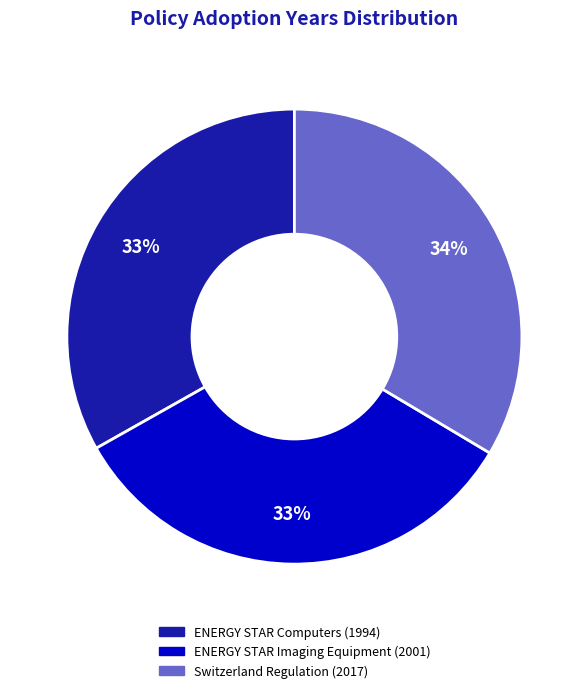

Approximately how many times larger is the value at ENERGY STAR Computers compared to Switzerland Regulation?

1.0